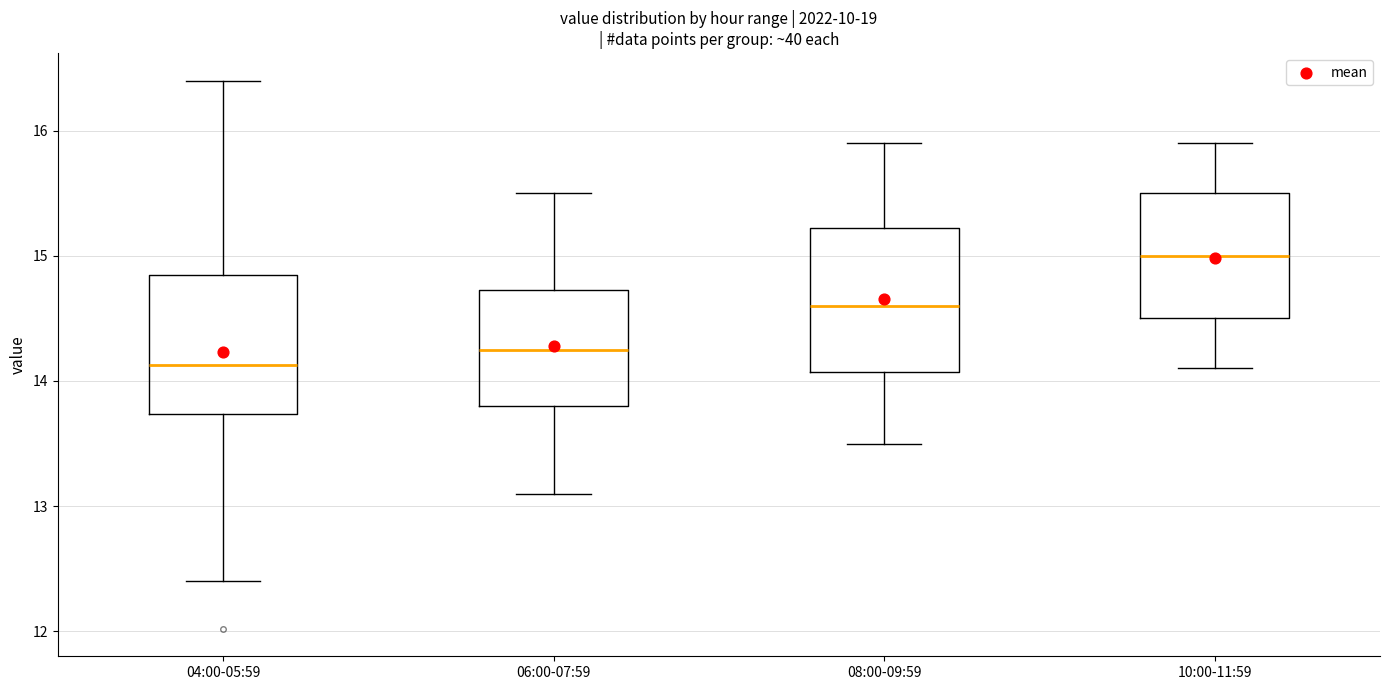

Reading left to right, transcribe this box plot: for each box, give where its median line is, the range the box spans, and where its two whiskers end, as read against the y-axis. The values are not printed on the chart, so give them approximately, as read against the axis.

04:00-05:59: median 14.1, box 13.7 to 14.9, whiskers 12.4 to 16.4
06:00-07:59: median 14.3, box 13.8 to 14.7, whiskers 13.1 to 15.5
08:00-09:59: median 14.6, box 14.1 to 15.2, whiskers 13.5 to 15.9
10:00-11:59: median 15.0, box 14.5 to 15.5, whiskers 14.1 to 15.9